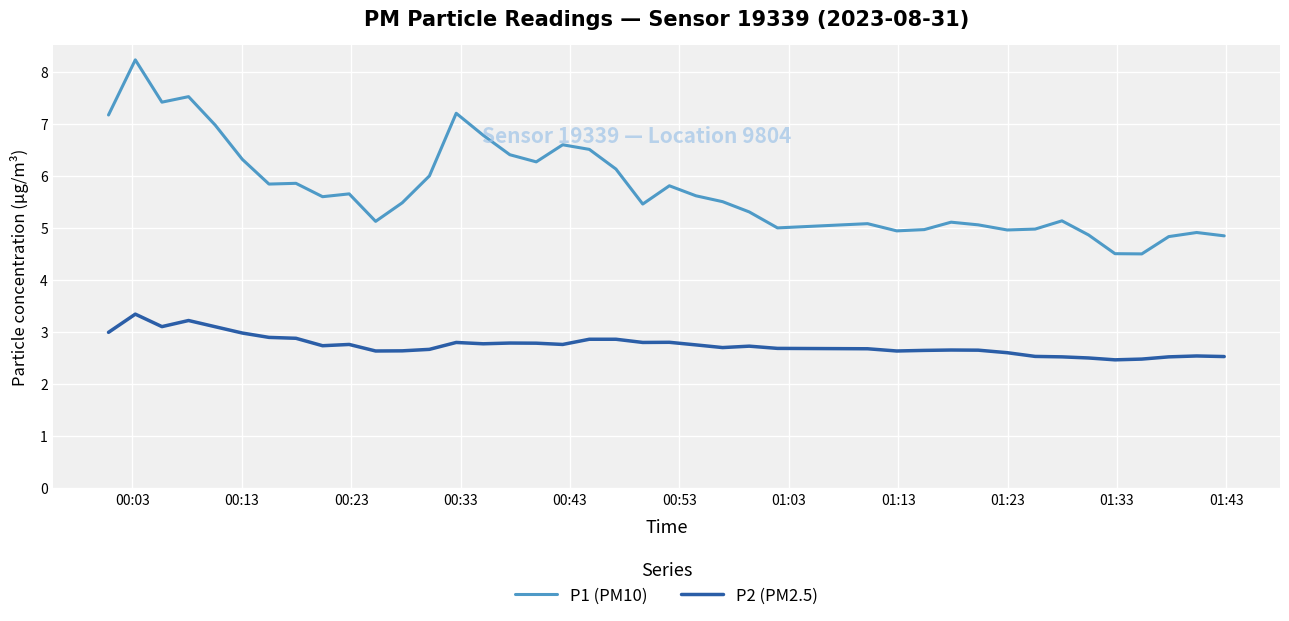

Which series has the largest total across all categories?

P1 (PM10)